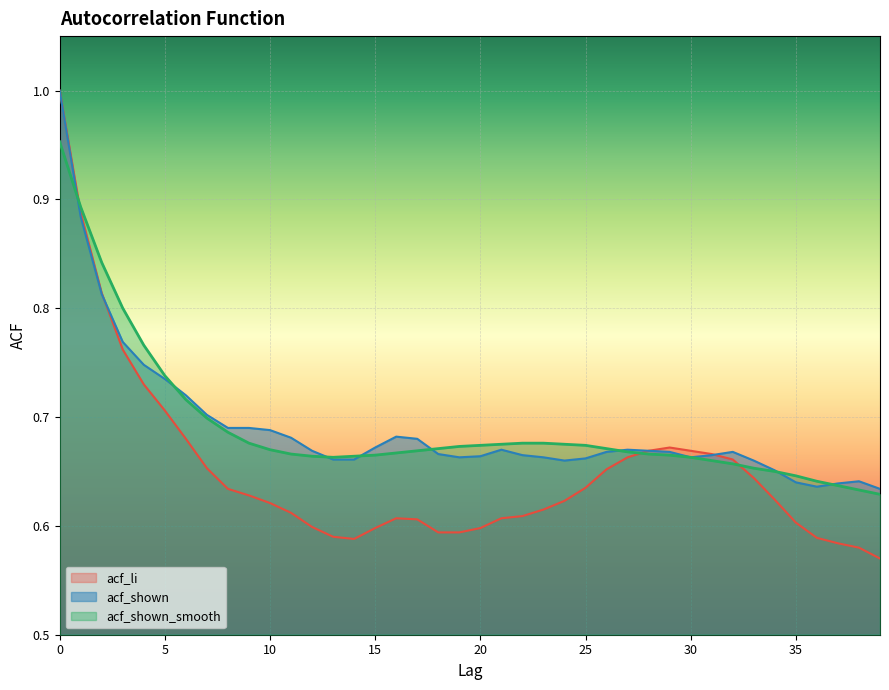

How many intersections are there between acf_li and acf_shown?

2